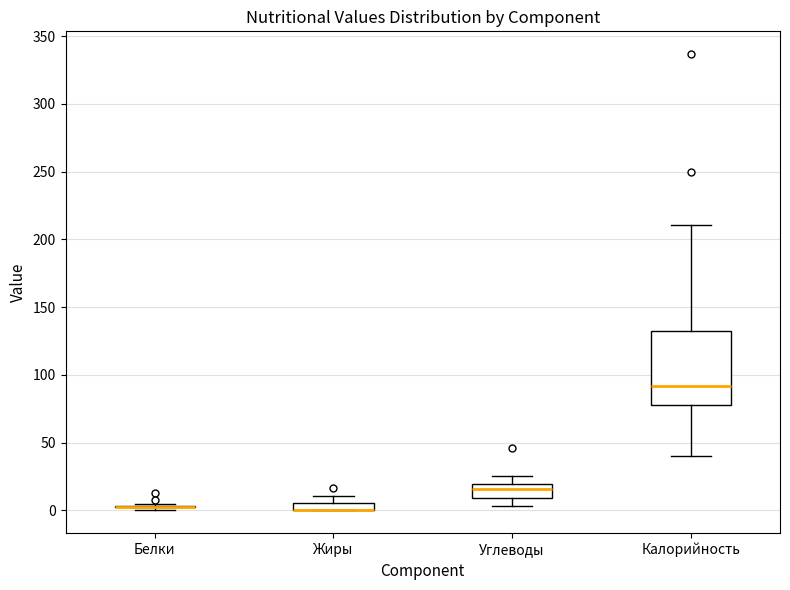

Where is the lower edge of the box for Жиры on the y-axis? The values are not printed on the chart, so give them approximately, as read against the axis.

0